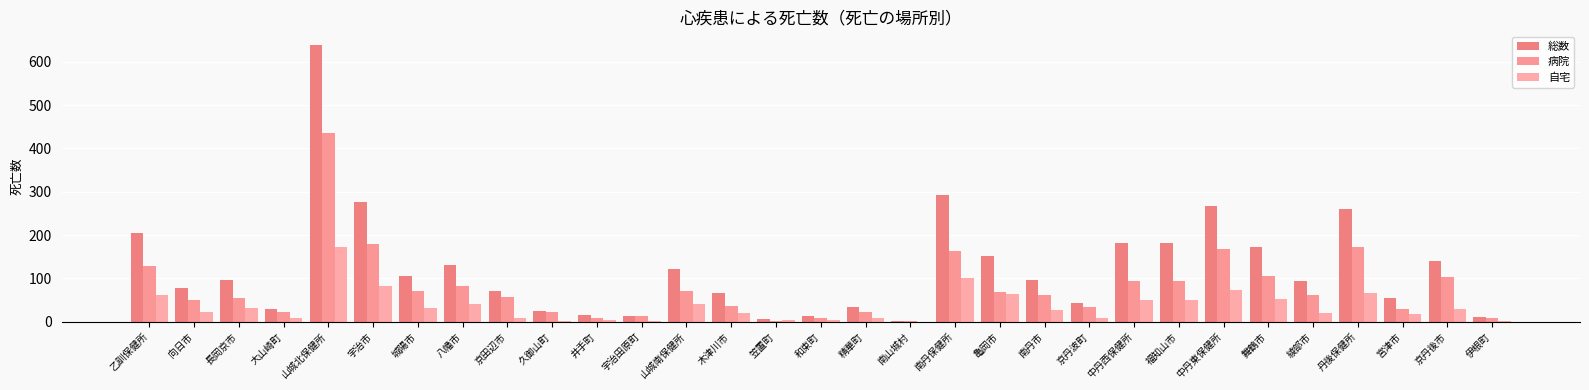

Between 京田辺市 and 中丹東保健所, which series saw the biggest shift?

総数